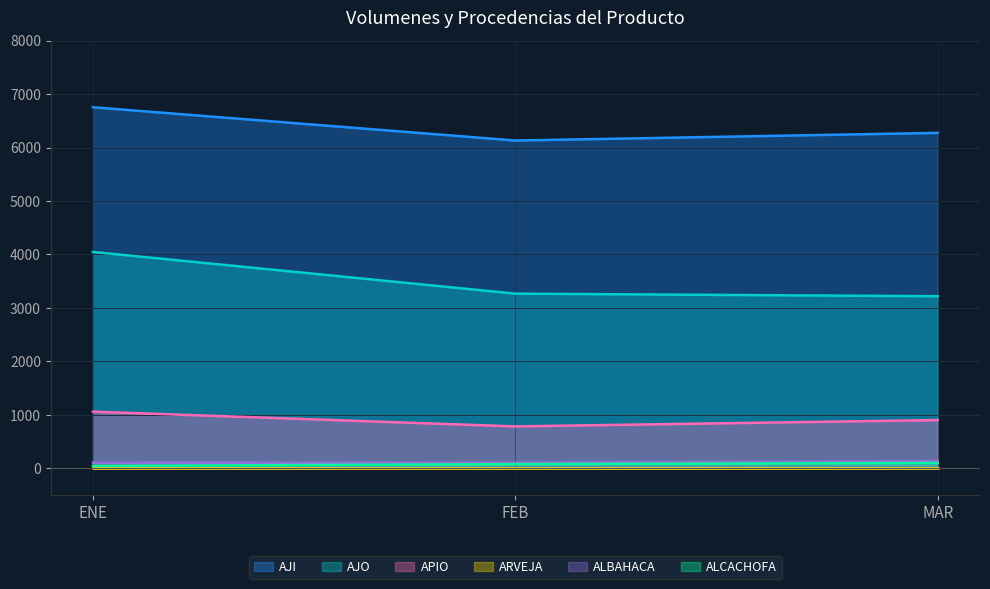

Which category has the highest value in the ALCACHOFA series?

MAR